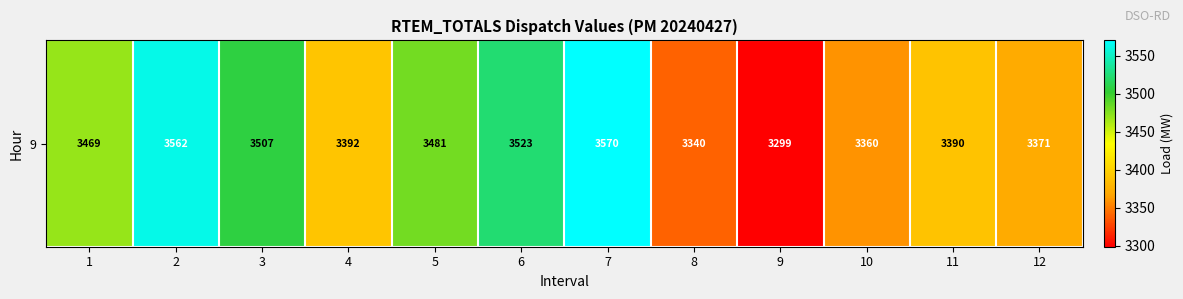

How many values are below 3469?

6